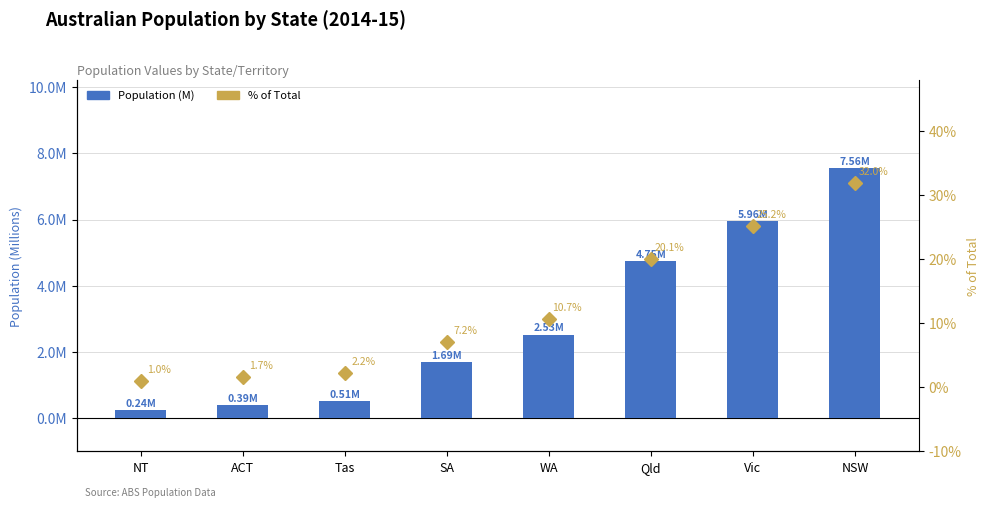

What is the difference between the % of Total values at Vic and SA?

18.0